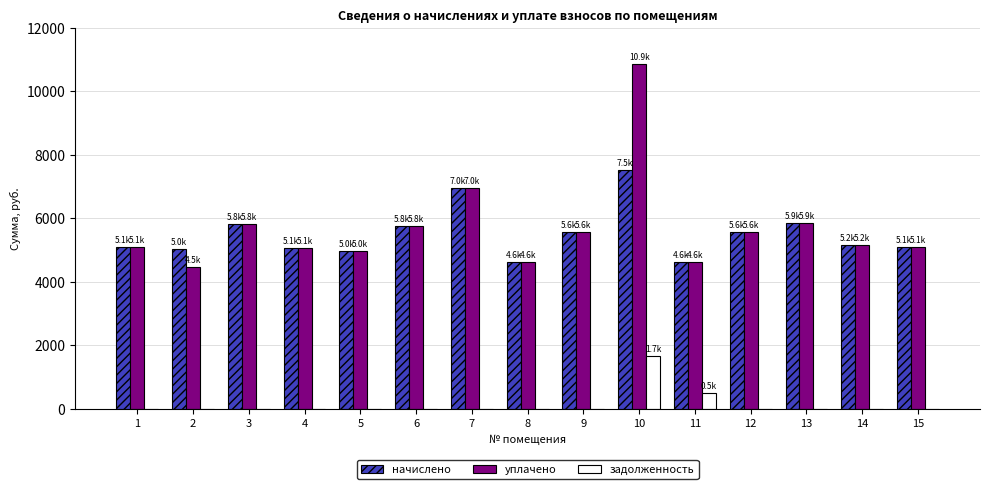

Which label corresponds to the largest value in the chart?

10